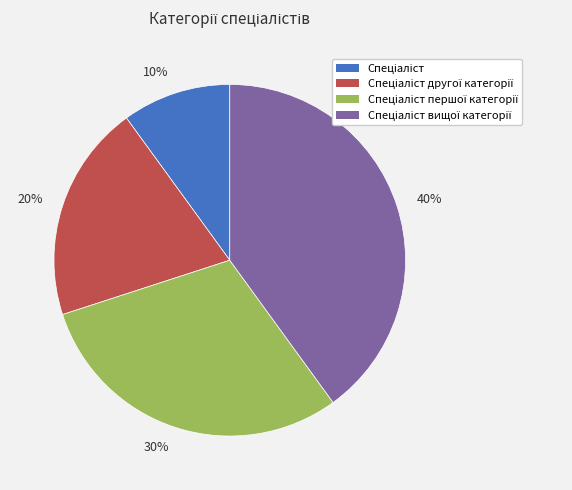

Which has a higher value, 40% or 10%?

40%